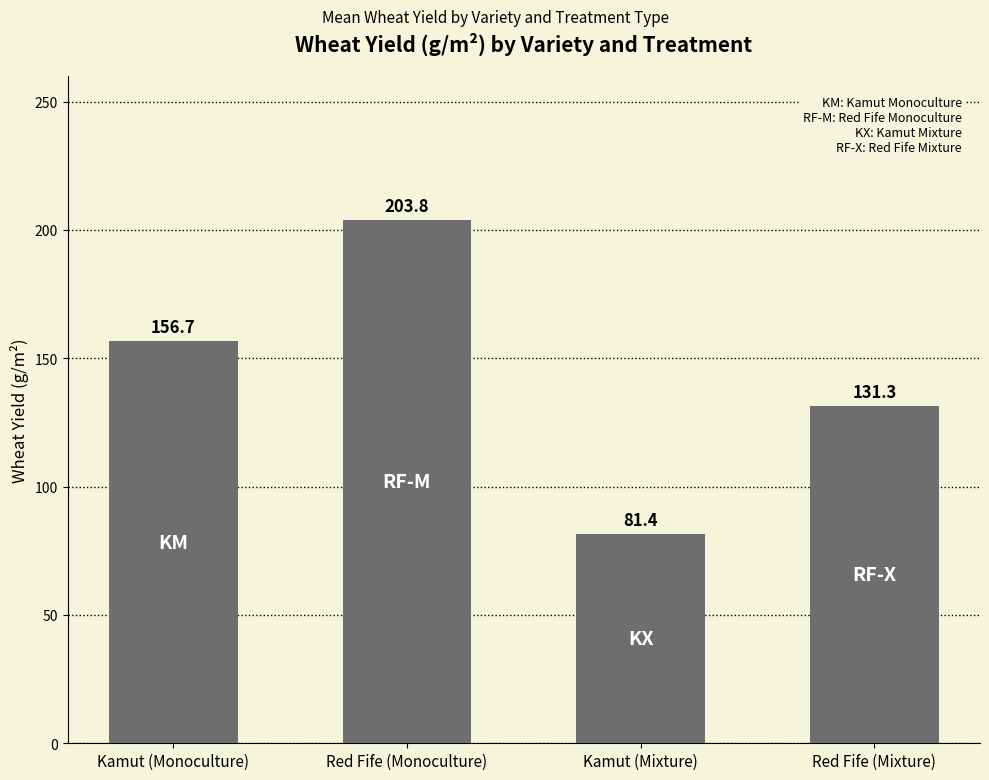

What is the value of the 2nd bar from the left?

203.8